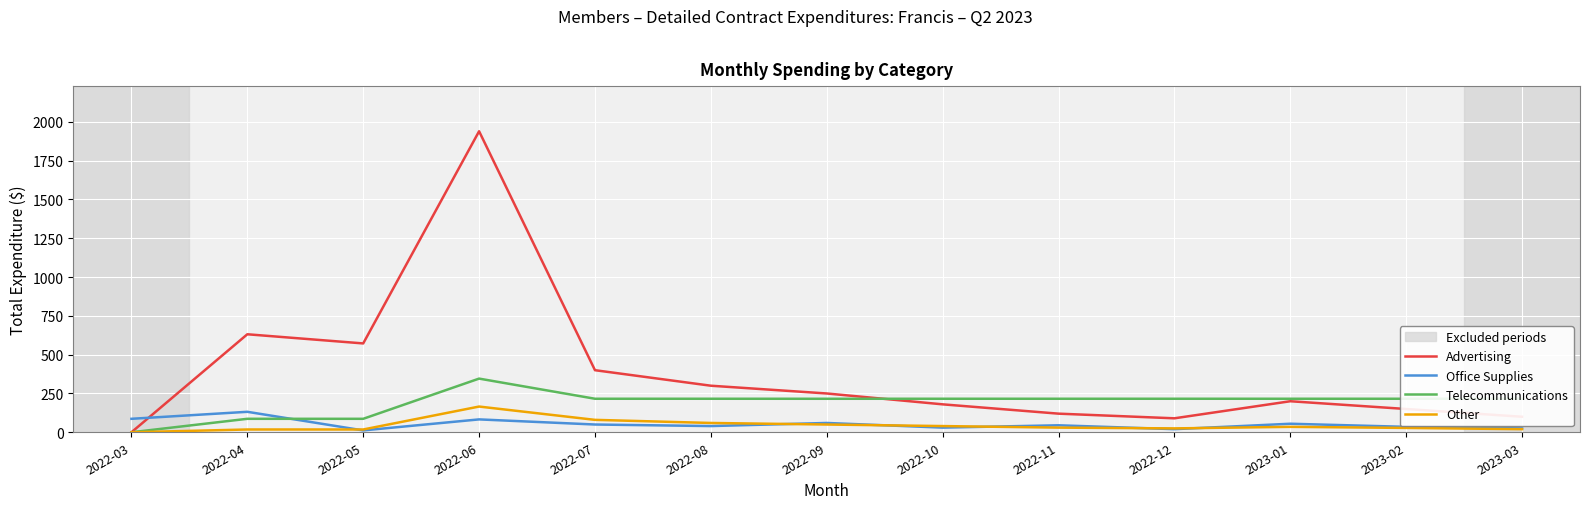

True or false: Telecommunications has more than 0 points higher than both neighbors.

True